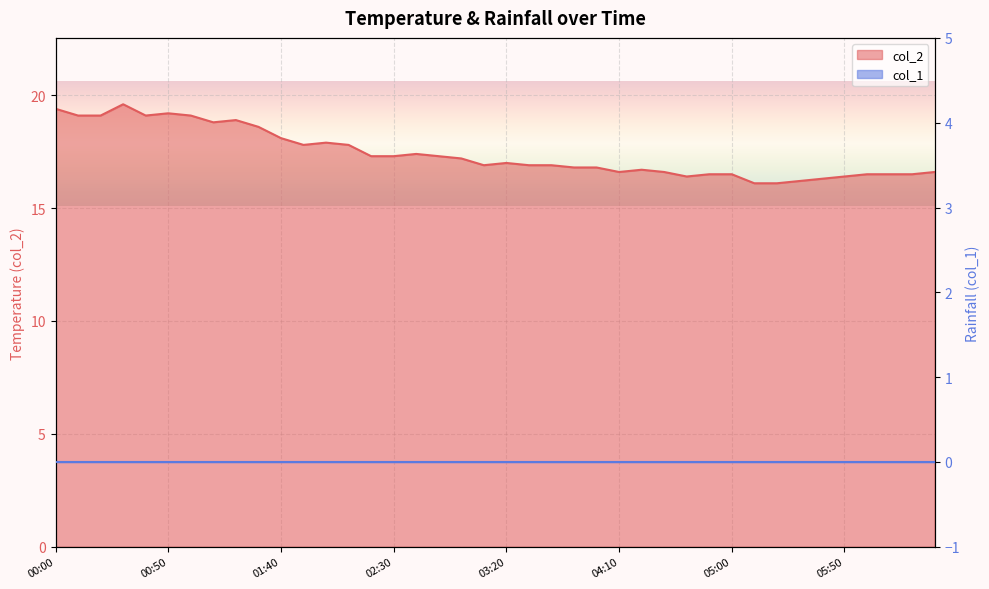

Reading right to left, what are all the values shown in this chart?

06:30=16.6	06:20=16.5	06:10=16.5	06:00=16.5	05:50=16.4	05:40=16.3	05:30=16.2	05:20=16.1	05:10=16.1	05:00=16.5	04:50=16.5	04:40=16.4	04:30=16.6	04:20=16.7	04:10=16.6	04:00=16.8	03:50=16.8	03:40=16.9	03:30=16.9	03:20=17.0	03:10=16.9	03:00=17.2	02:50=17.3	02:40=17.4	02:30=17.3	02:20=17.3	02:10=17.8	02:00=17.9	01:50=17.8	01:40=18.1	01:30=18.6	01:20=18.9	01:10=18.8	01:00=19.1	00:50=19.2	00:40=19.1	00:30=19.6	00:20=19.1	00:10=19.1	00:00=19.4